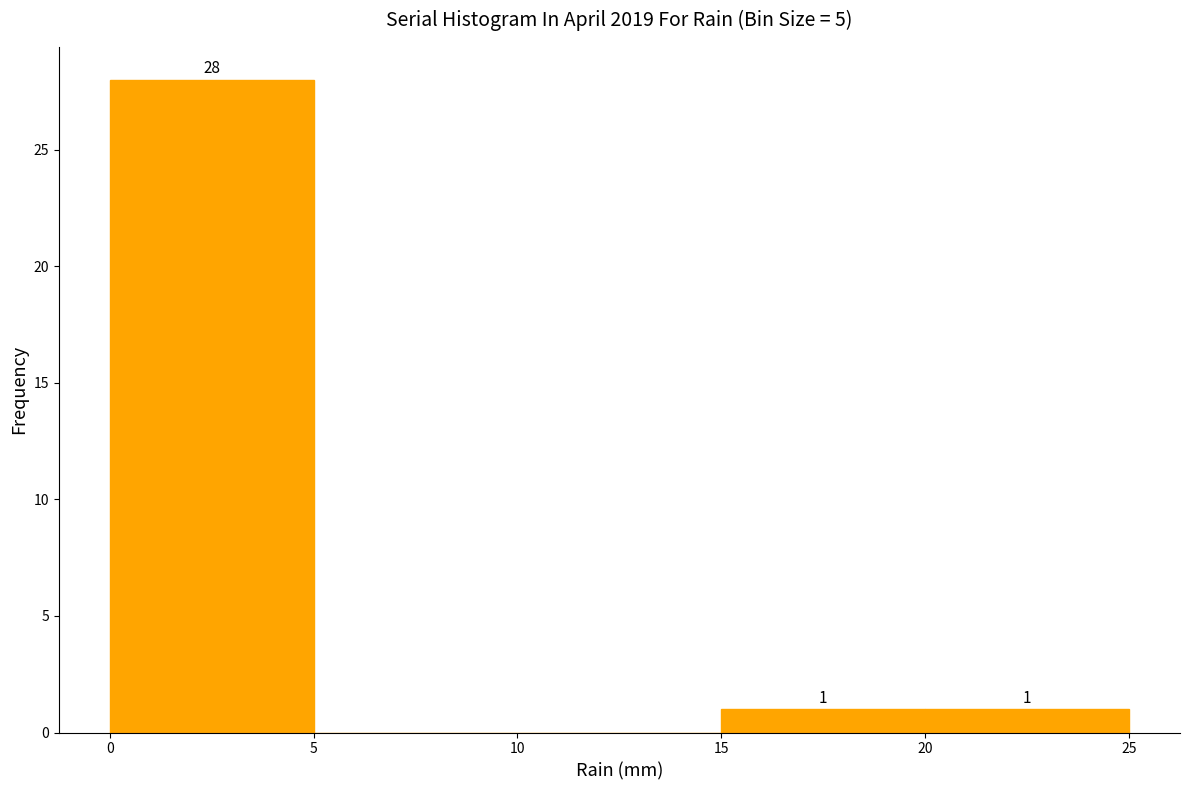

Over which range of the x-axis is the bar tallest?

0 to 5